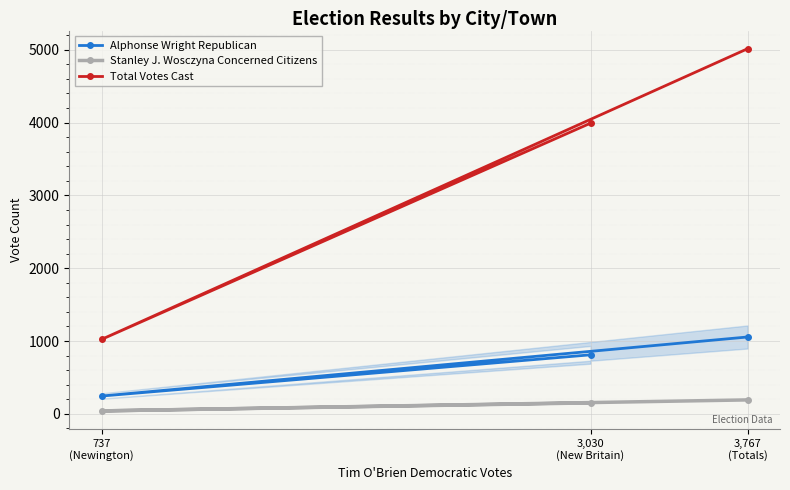

The Stanley J. Wosczyna Concerned Citizens series shows 39 at 3,767
(Totals). True or false?

False